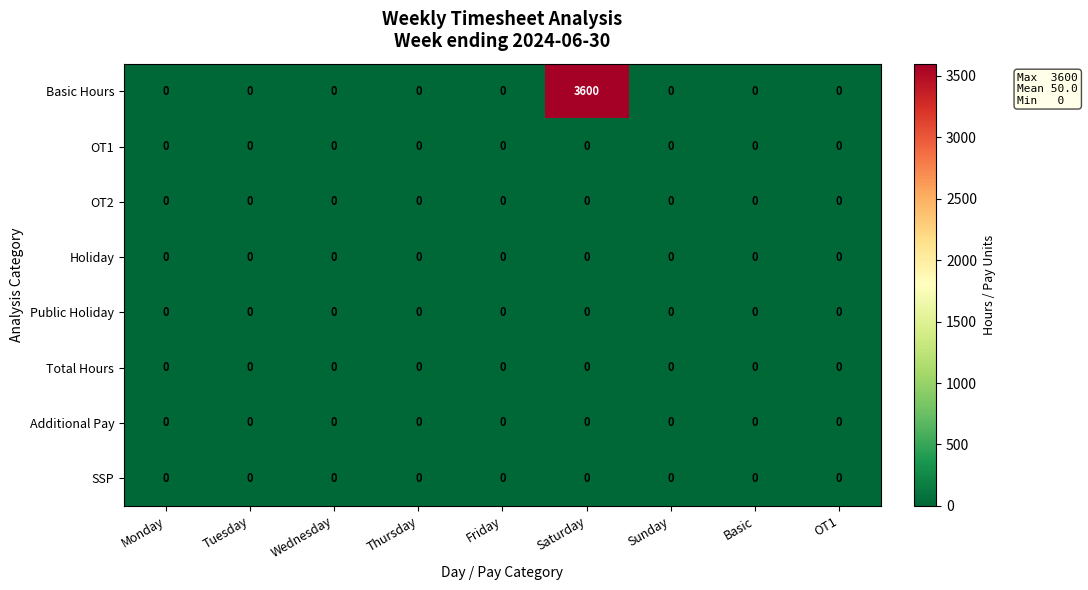

What is the difference between the maximum and minimum values in the Basic Hours series?

3600